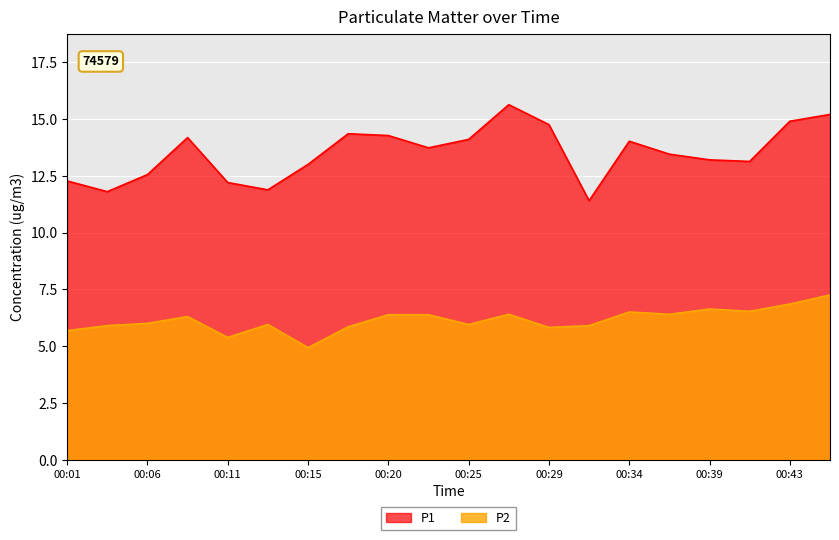

What is the sum of the P1 values at 00:13 and 00:39?

25.1